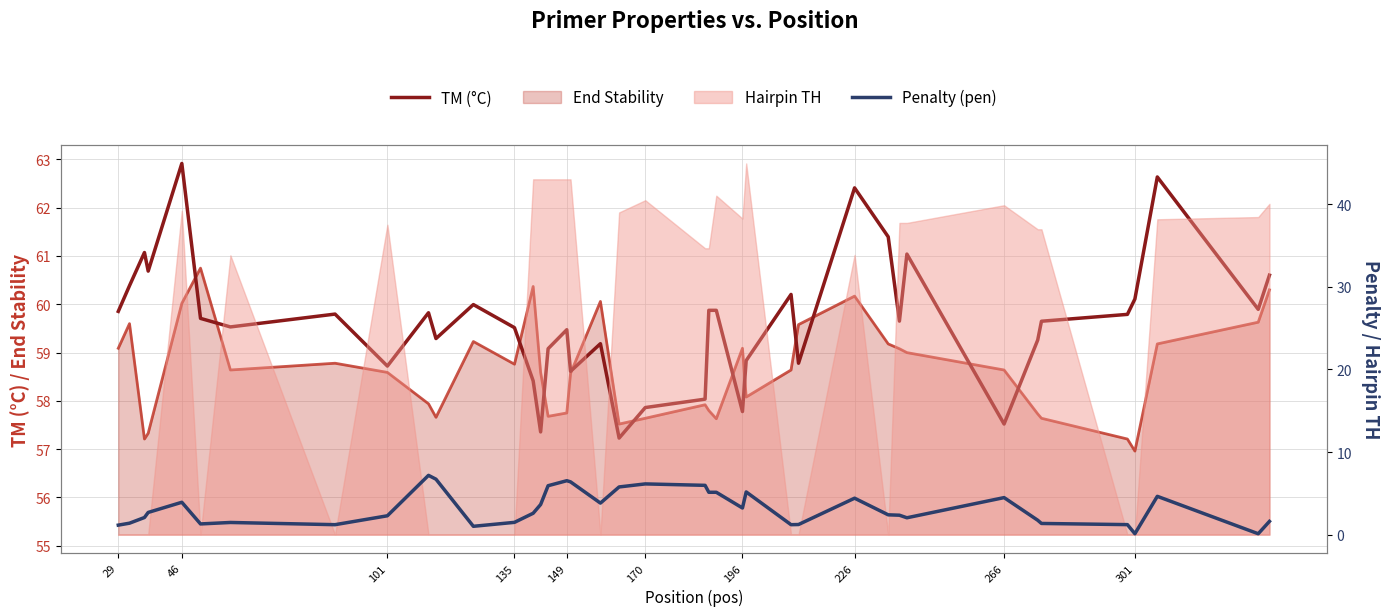

What is the minimum value shown in the chart?

0.1